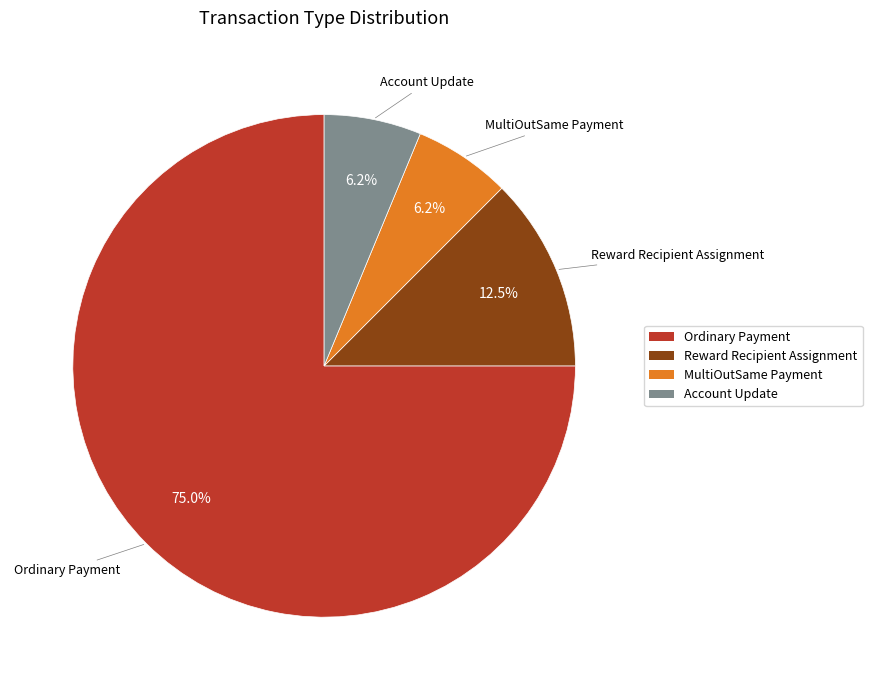

To the nearest percent, what is the combined percentage of Account Update and Ordinary Payment?

81%